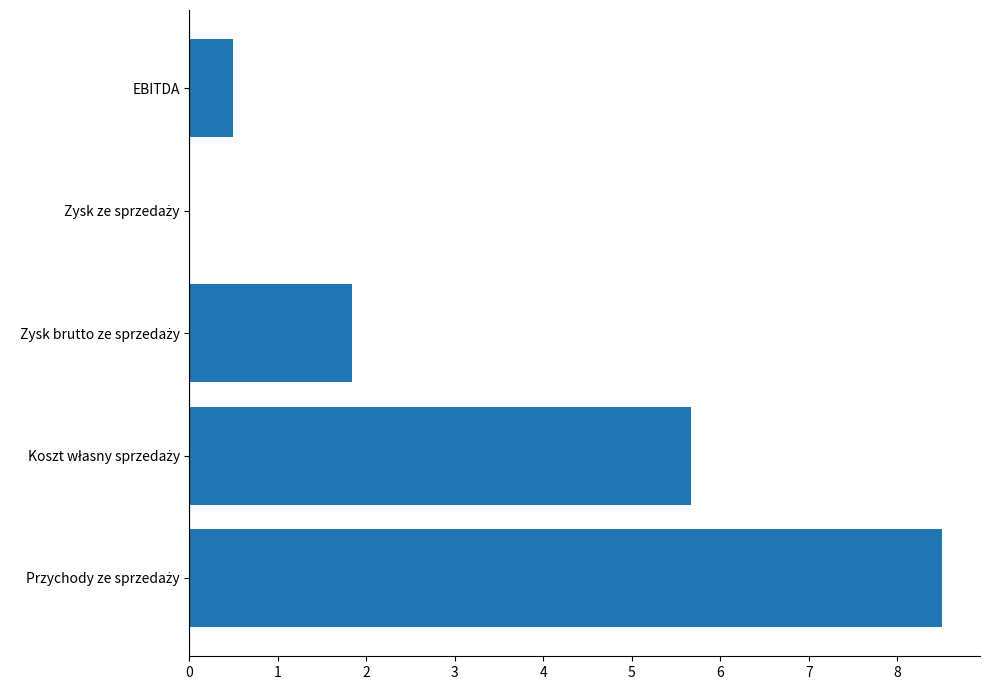

What is the maximum value shown in the chart?

8.5